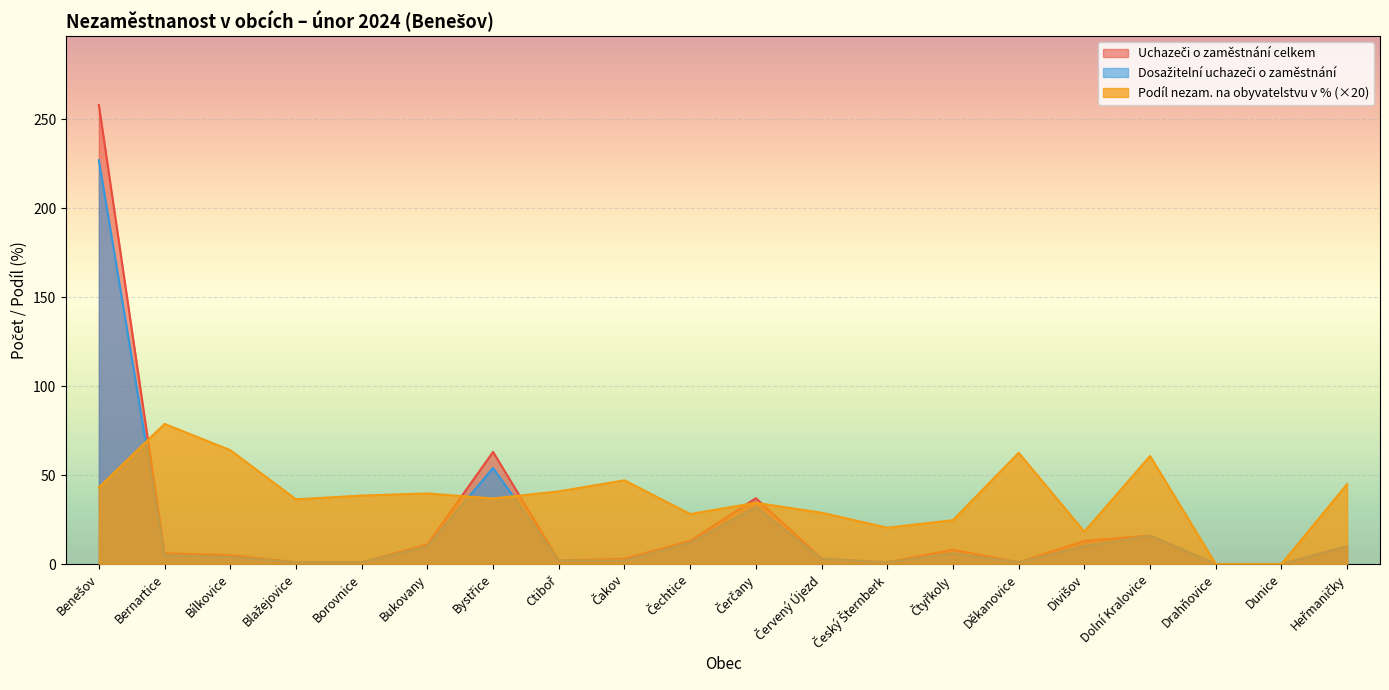

What are all the series names shown in the legend?

Uchazeči o zaměstnání celkem, Dosažitelní uchazeči o zaměstnání, Podíl nezam. na obyvatelstvu v %